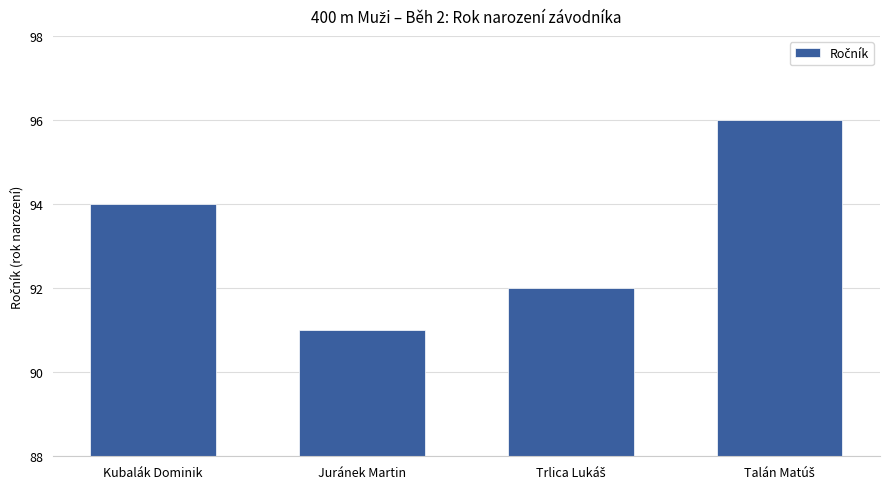

What position from the right is Juránek Martin?

3